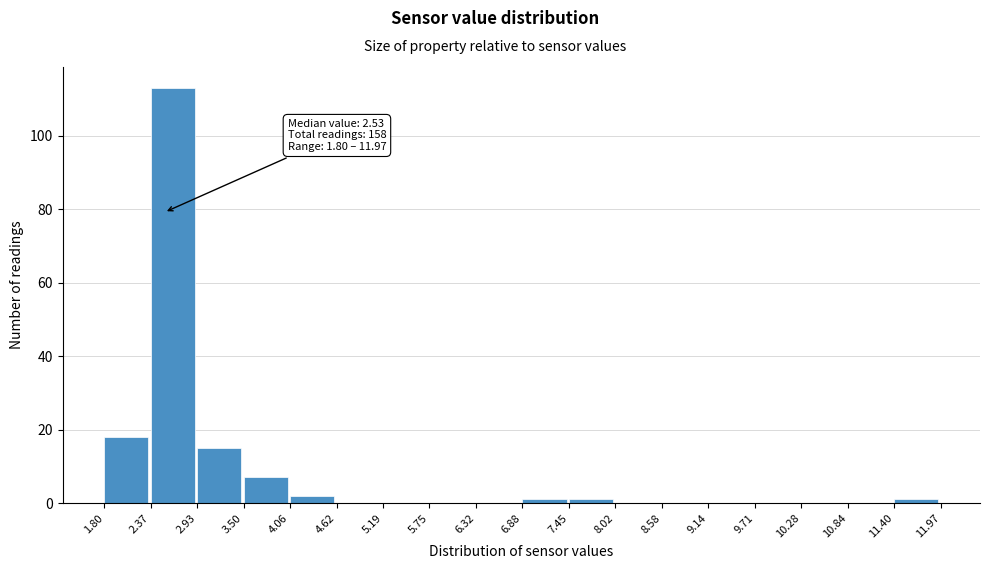

Over which range of the x-axis is the bar tallest?

2.37 to 2.93